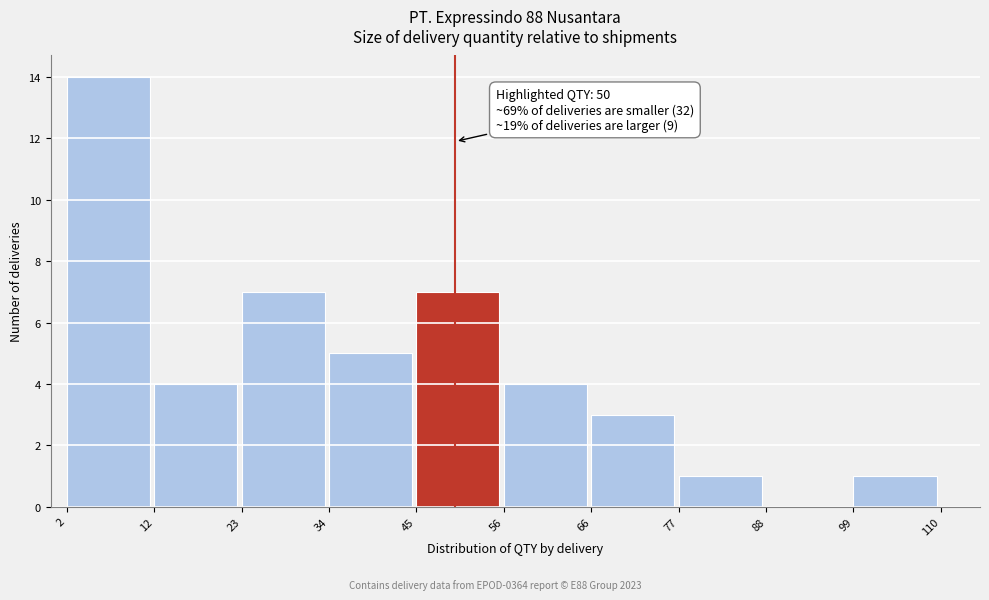

Over which range of the x-axis is the bar tallest?

2 to 12